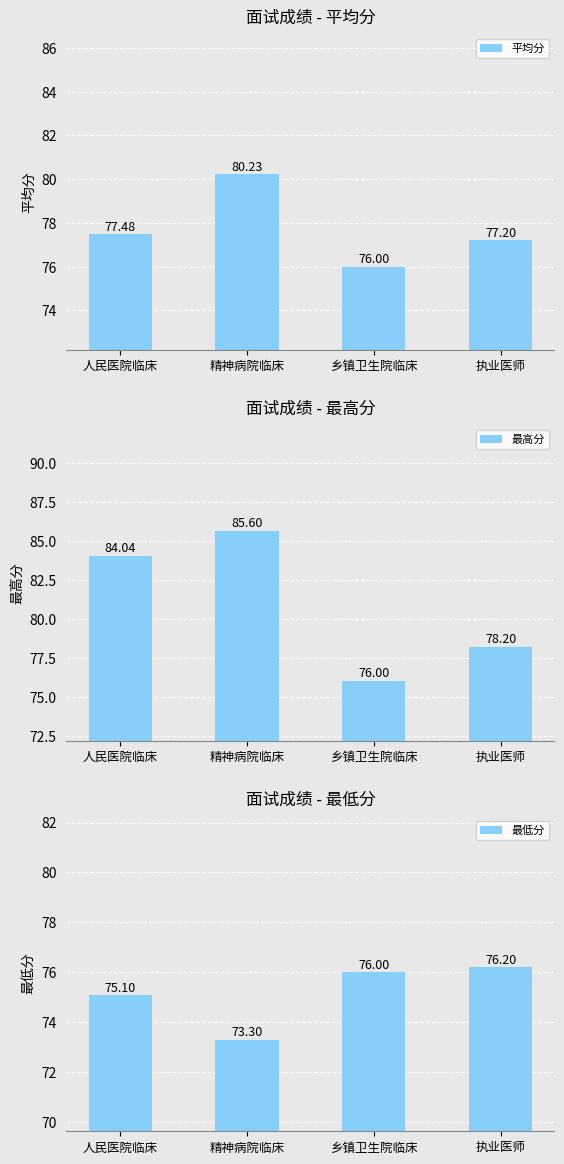

Which series changed the most between 乡镇卫生院临床 and 执业医师?

最高分